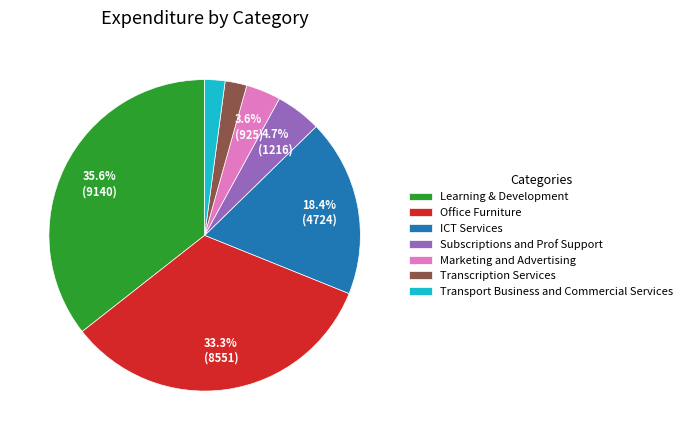

To the nearest percent, what is the combined percentage of Learning & Development and Marketing and Advertising?

39%